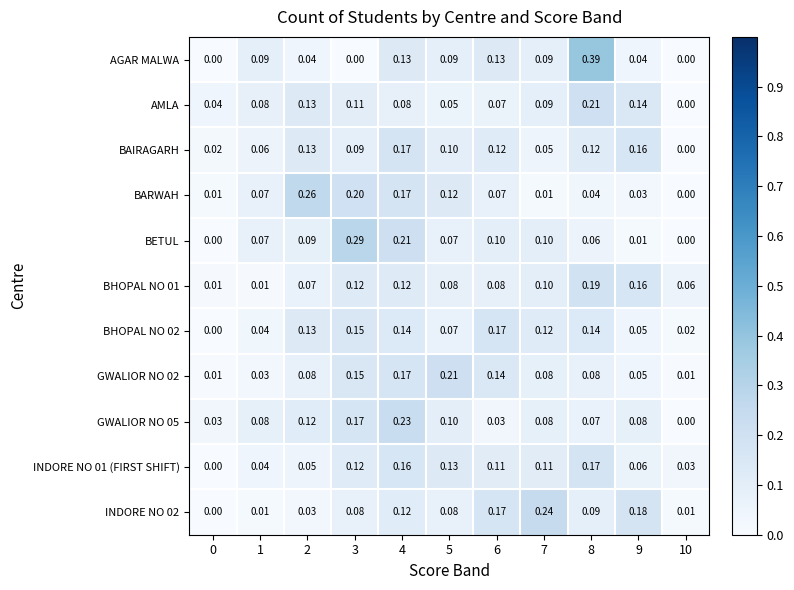

Which label corresponds to the largest value in the chart?

8